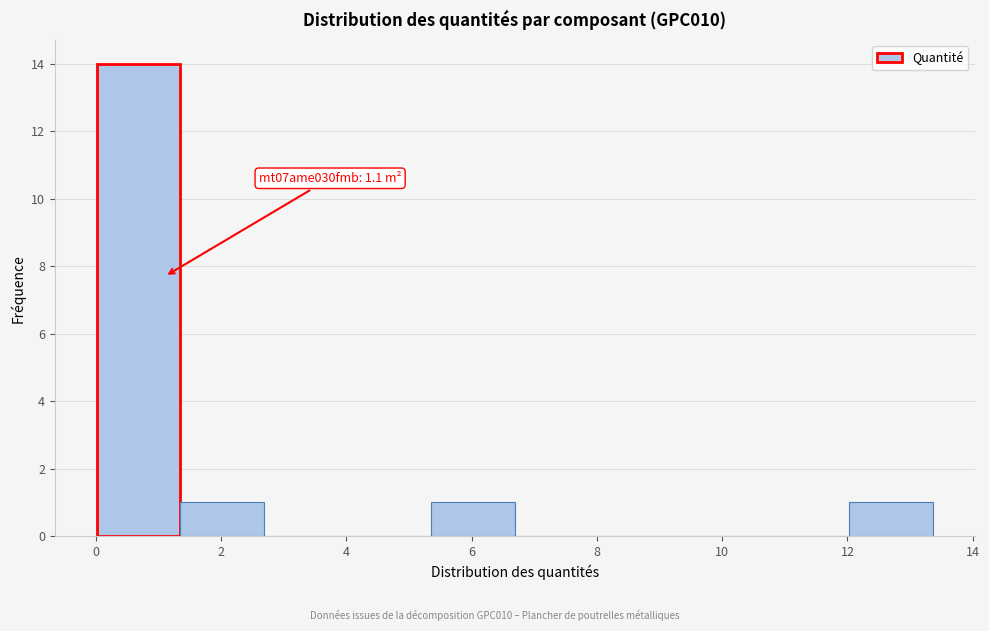

Which range on the x-axis has the tallest bar?

0.0 to 1.4